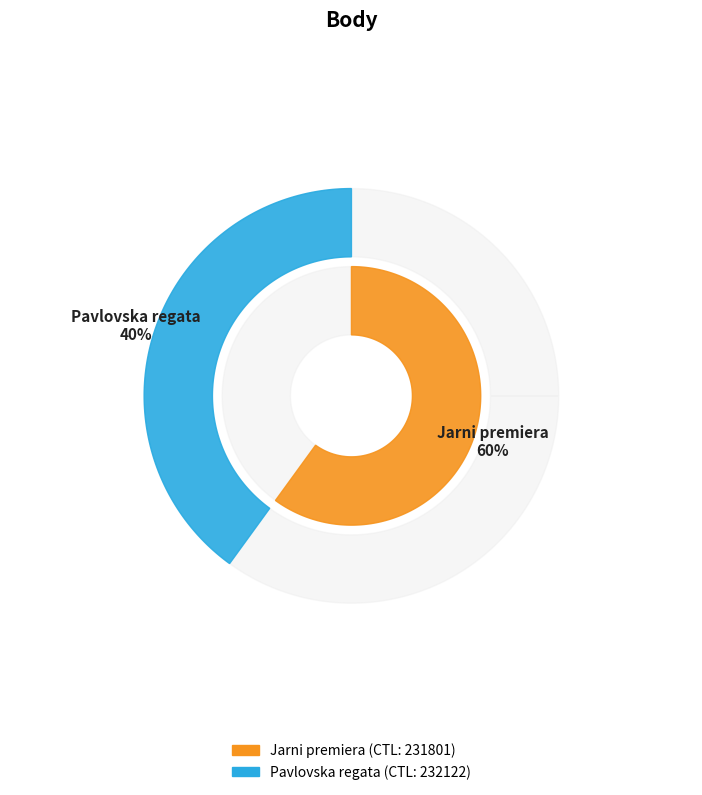

True or false: 231801 accounts for 60% of the total.

True